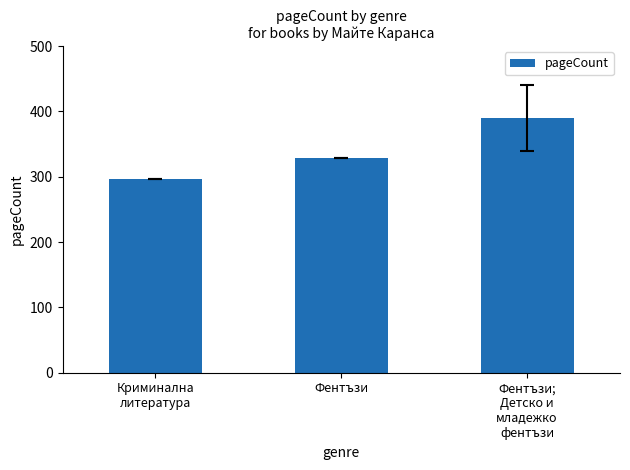

What is the difference between the values at Криминална
литература and Фентъзи;
Детско и
младежко
фентъзи?

94